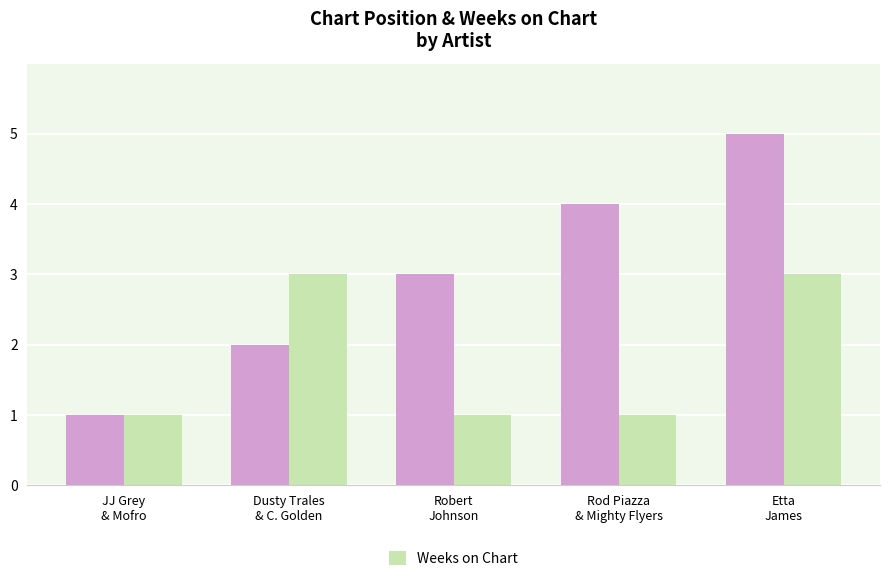

What position from the right is JJ Grey
& Mofro?

5